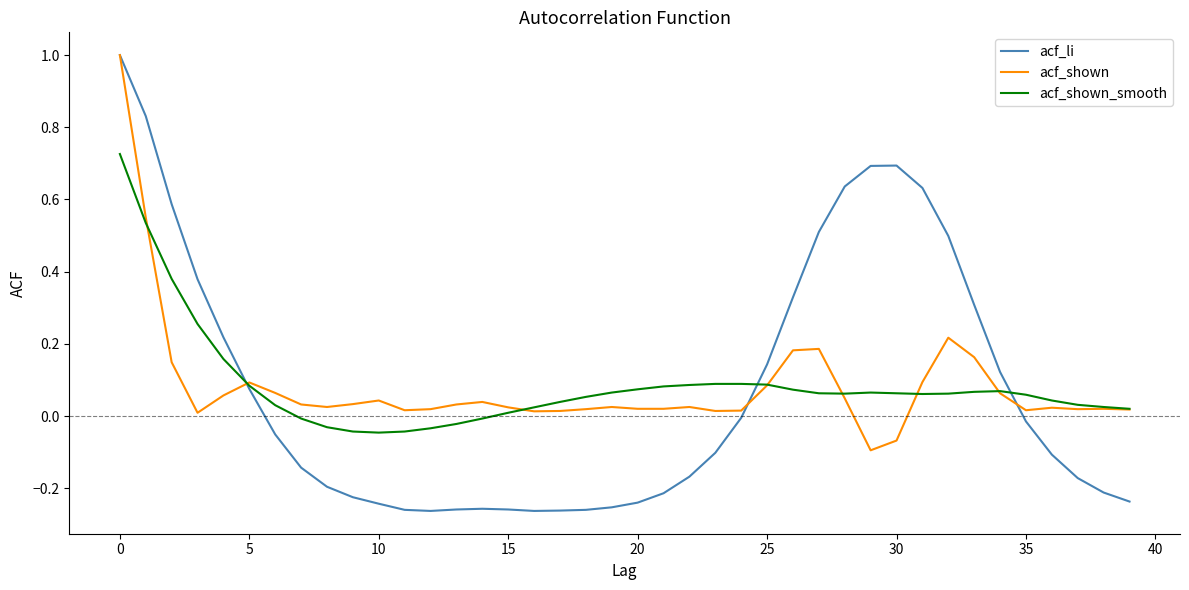

What is the greatest value displayed?

1.0